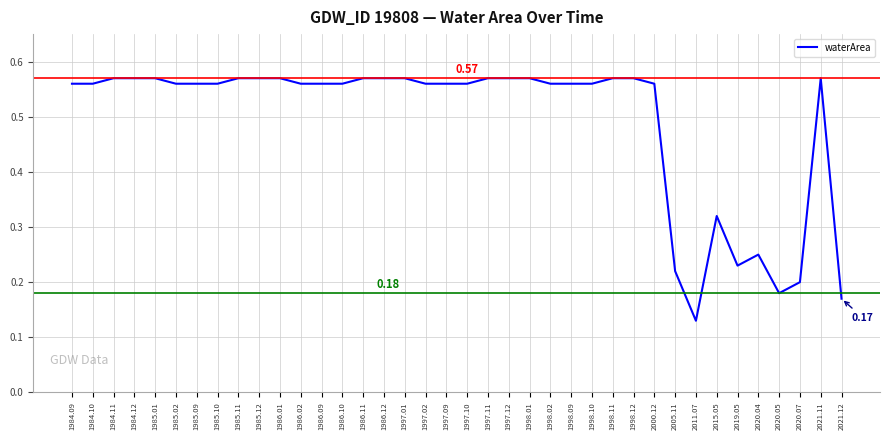

What is the change in value from 1984.10 to 2020.04?

-0.3